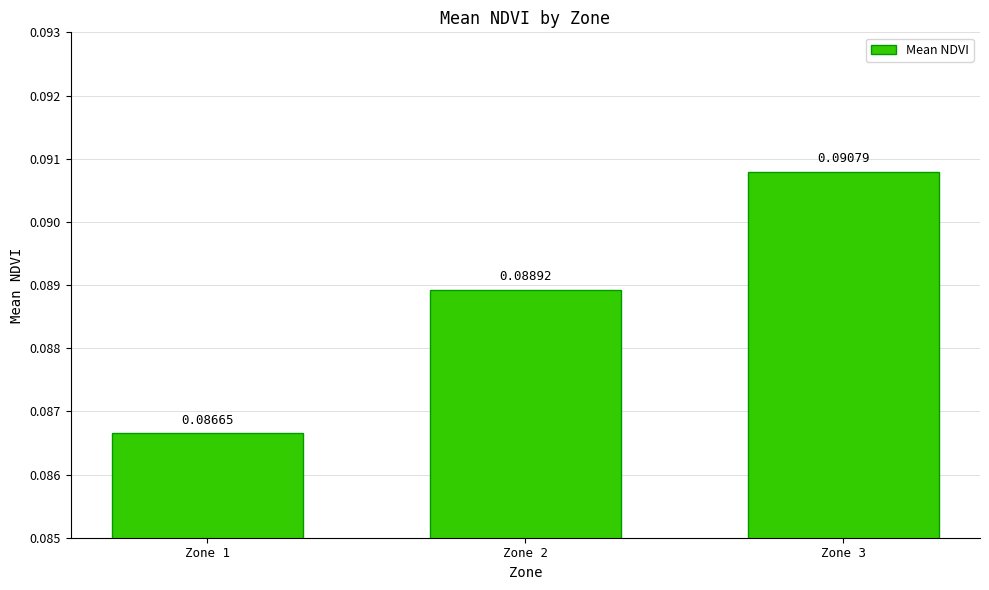

Does the chart contain stacked bars?

No